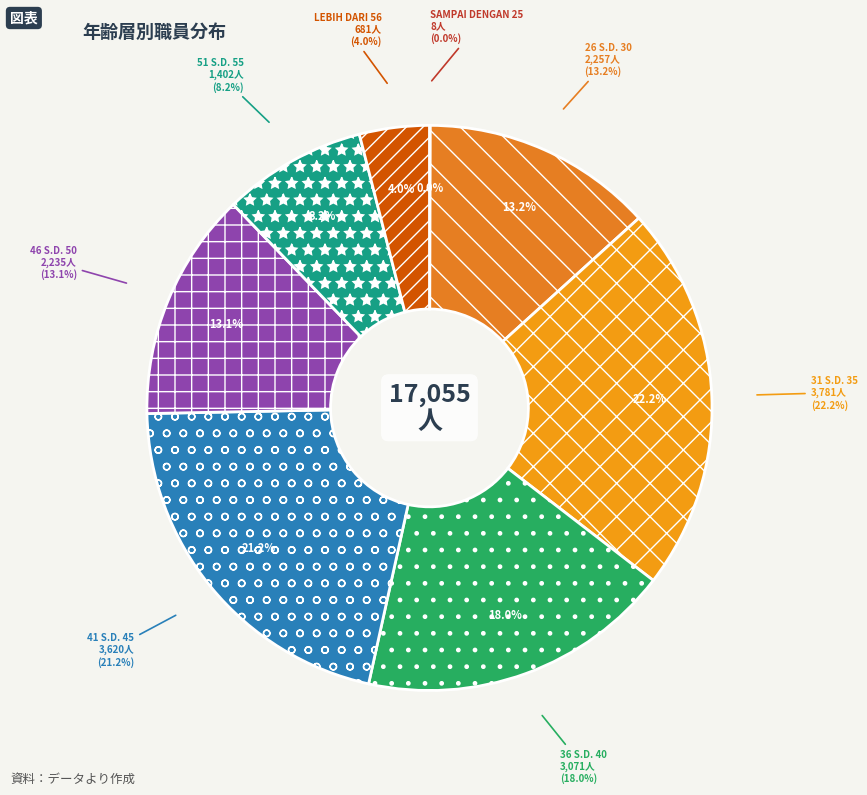

To the nearest percent, what is the difference between the largest and smallest slice percentages?

22%